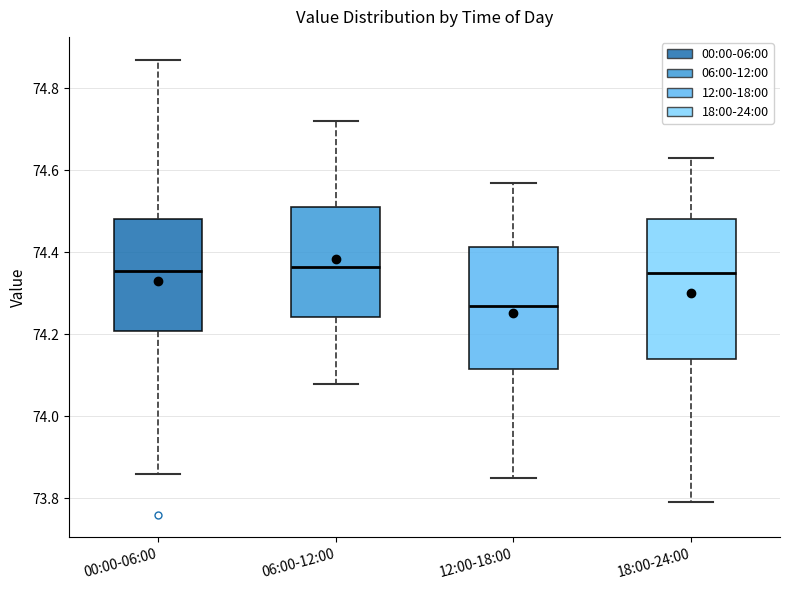

Comparing the boxes themselves (not the whiskers), which one is the tallest?

18:00-24:00